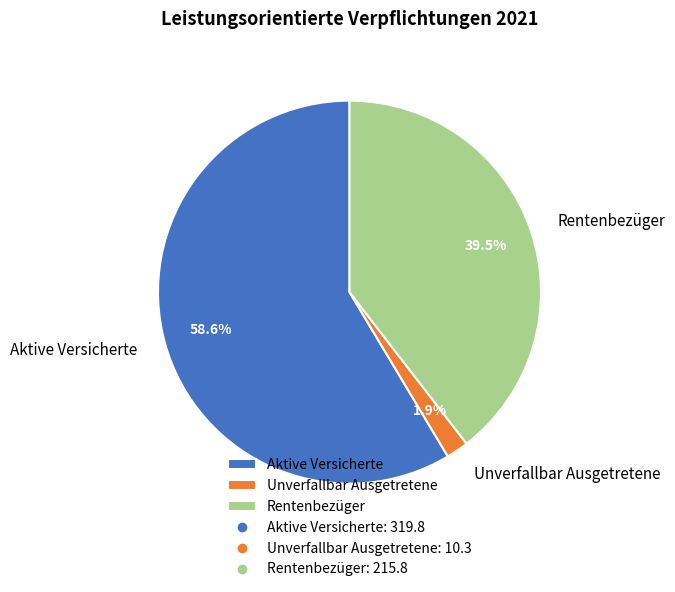

Rank the categories by value from highest to lowest.

Aktive Versicherte, Rentenbezüger, Unverfallbar Ausgetretene